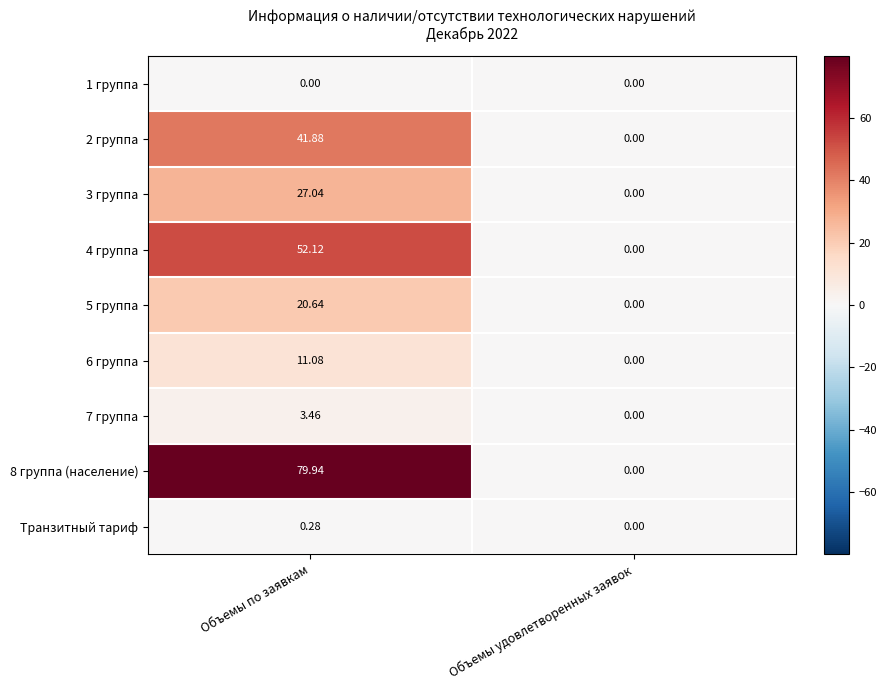

How many categories are shown in the chart?

2